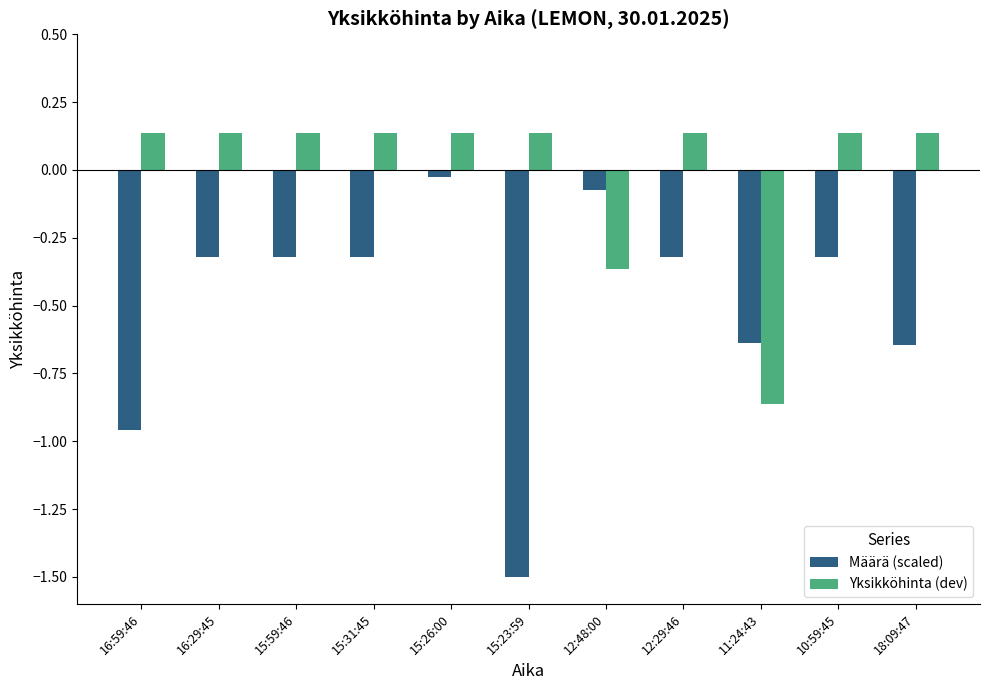

What is the difference between the maximum and minimum values in the Yksikköhinta (dev) series?

1.0